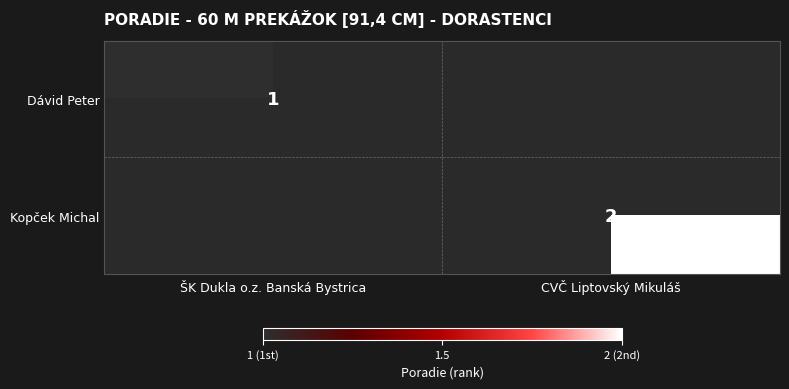

Which category has the highest value across all series?

CVČ Liptovský Mikuláš